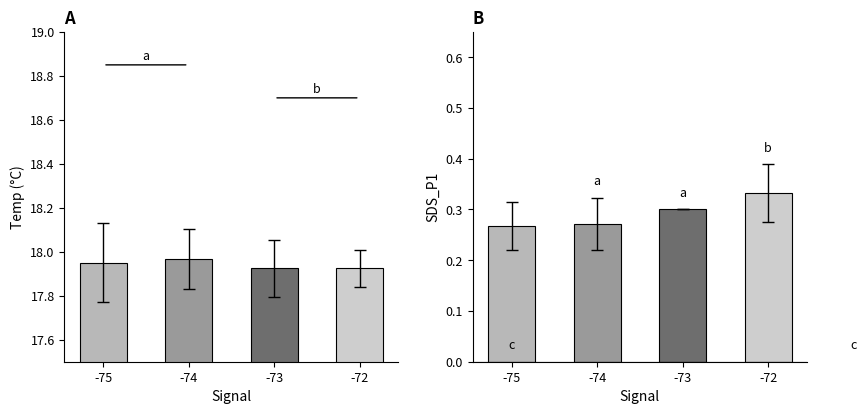

Rank the categories by Temp value from lowest to highest.

-73, -72, -75, -74